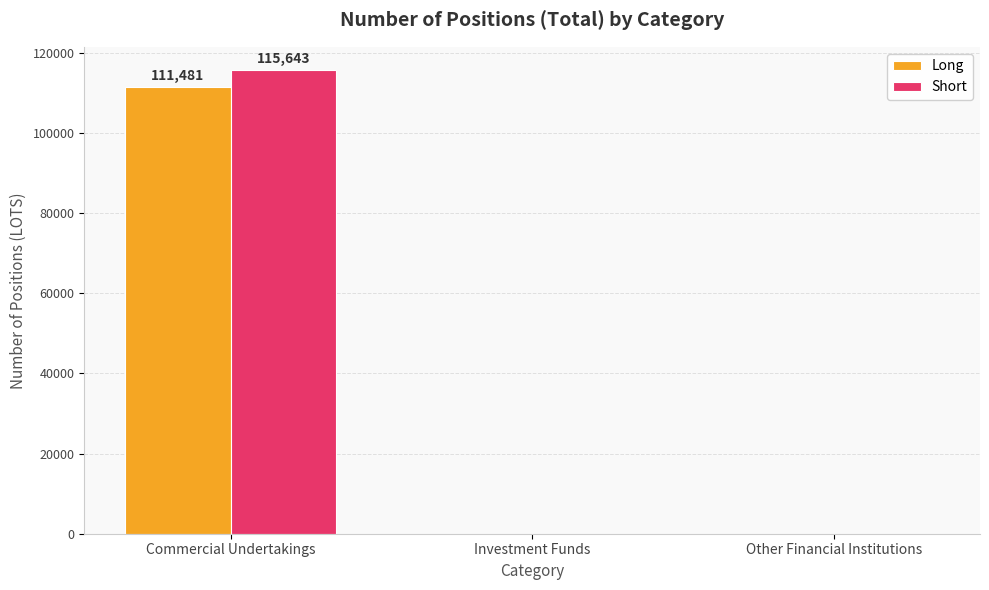

What is the sum of the Short values at Commercial Undertakings and Other Financial Institutions?

115643